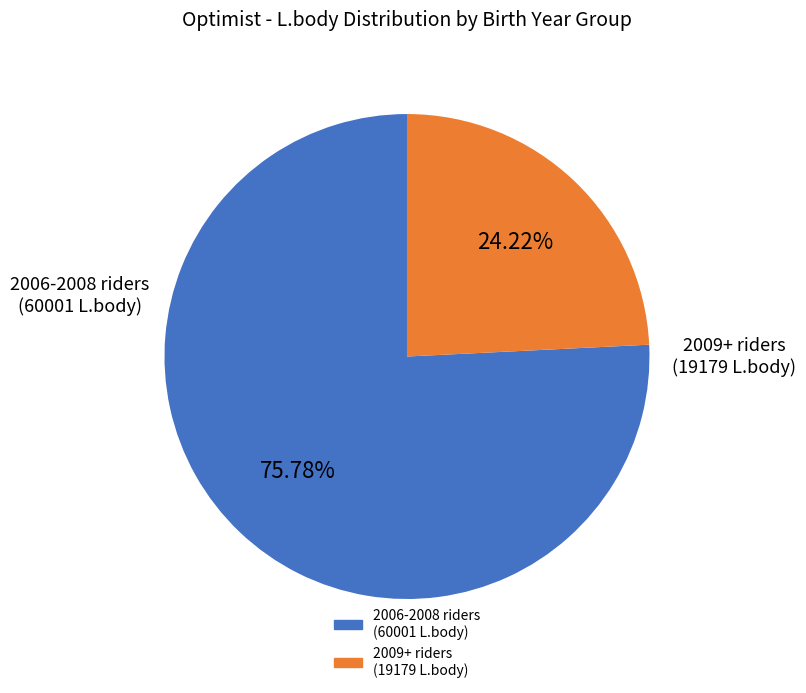

Does any single category account for the majority?

Yes